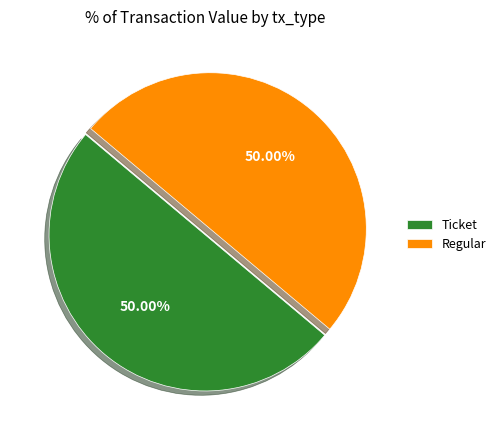

Combined, do Ticket and Regular account for over 50%?

Yes